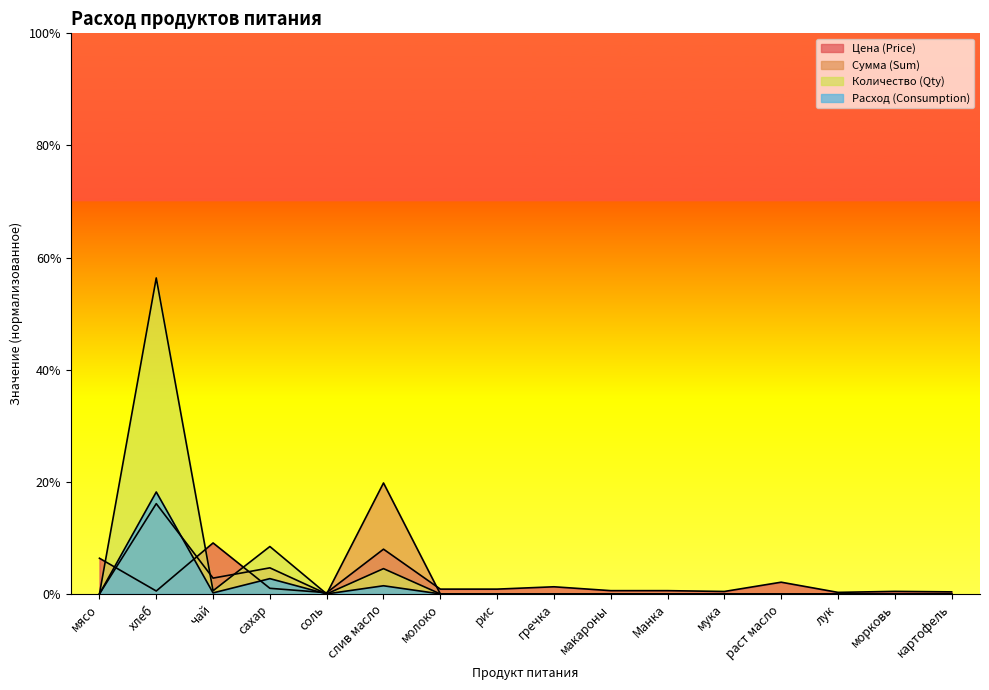

At which category is the sum across all series the highest?

хлеб